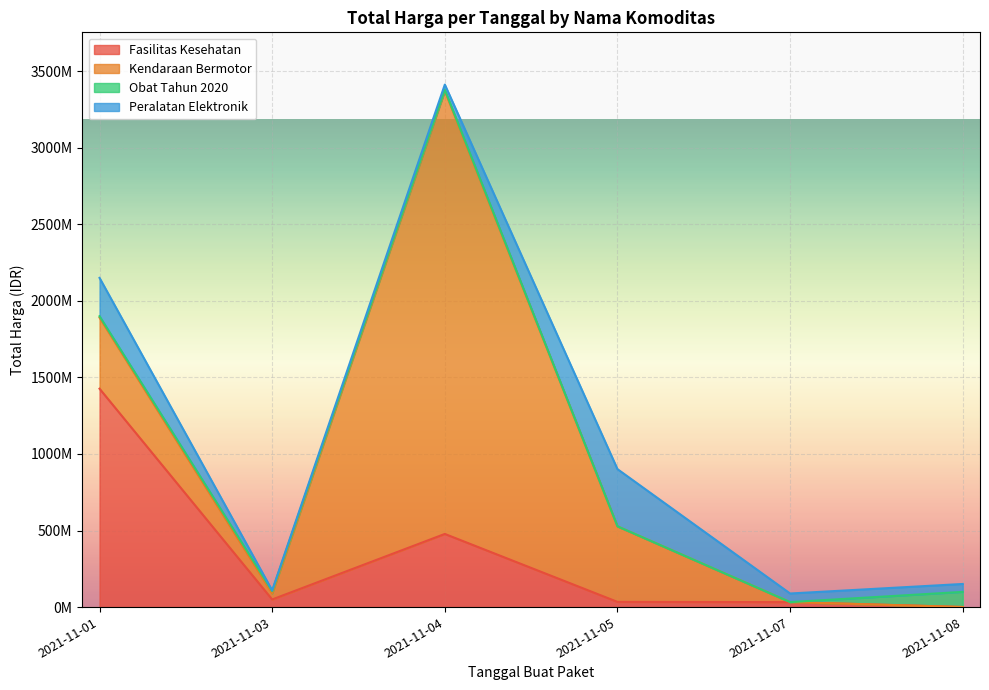

Between which two adjacent categories do Peralatan Elektronik and Kendaraan Bermotor first intersect?

2021-11-05 and 2021-11-07